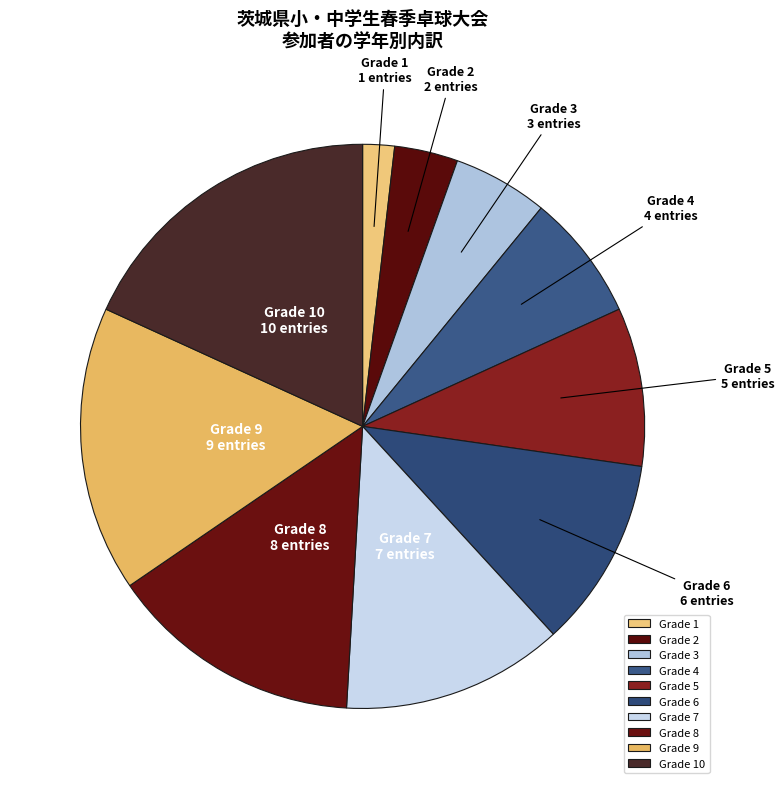

Approximately how many times larger is the value at Grade 10 compared to Grade 6?

1.7